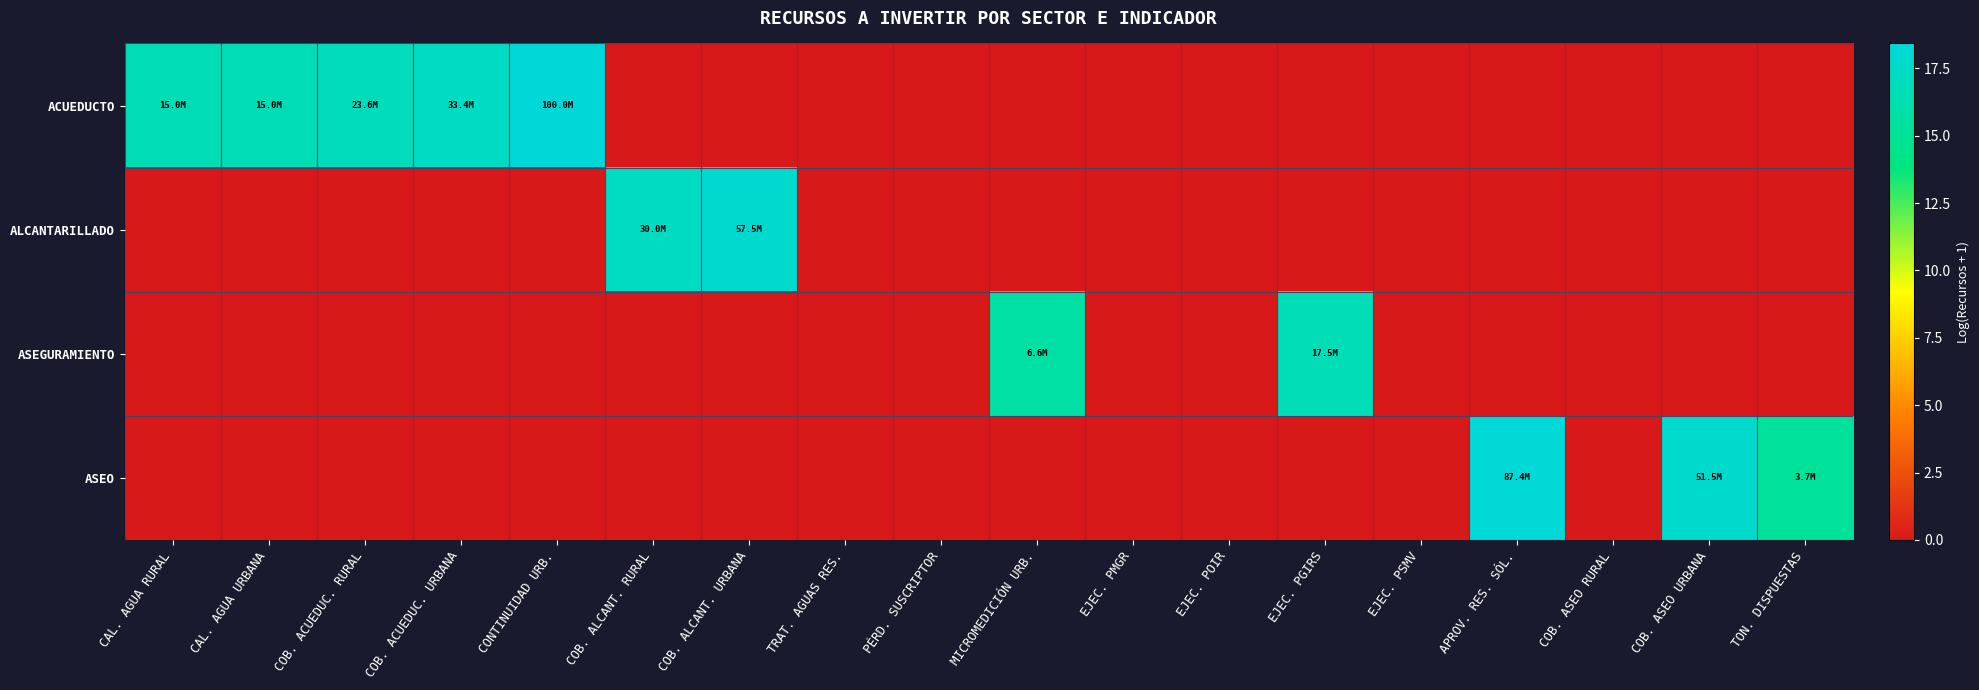

Which has a higher value, EJEC. PSMV or CAL. AGUA URBANA?

CAL. AGUA URBANA